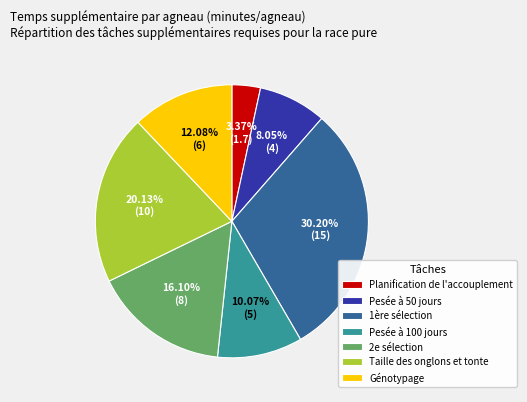

True or false: 2e sélection accounts for 16% of the total.

True